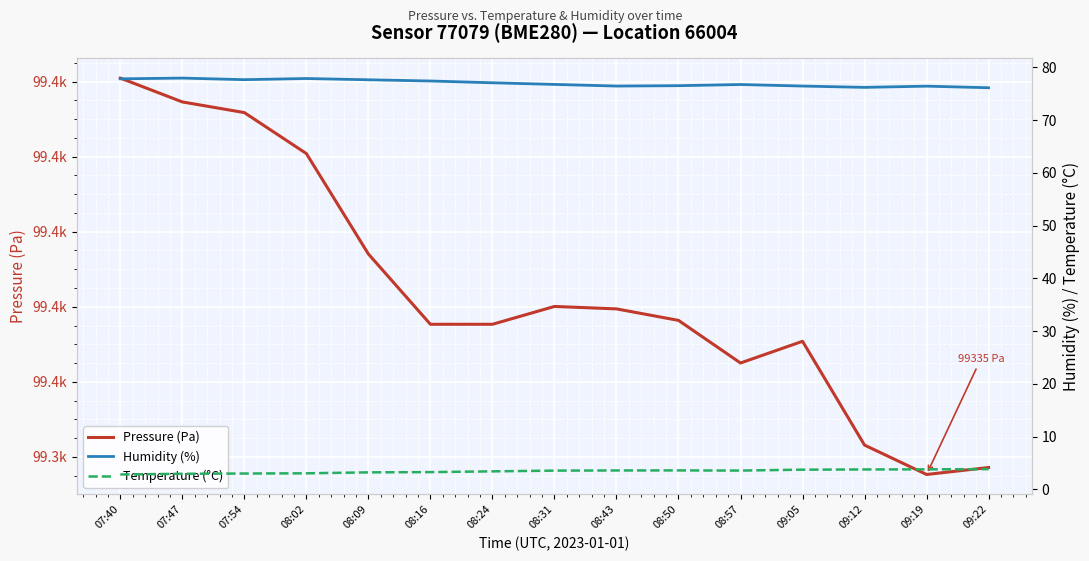

Is the value of Pressure (Pa) at 08:09 greater than the value of Temperature (°C) at 08:50?

Yes